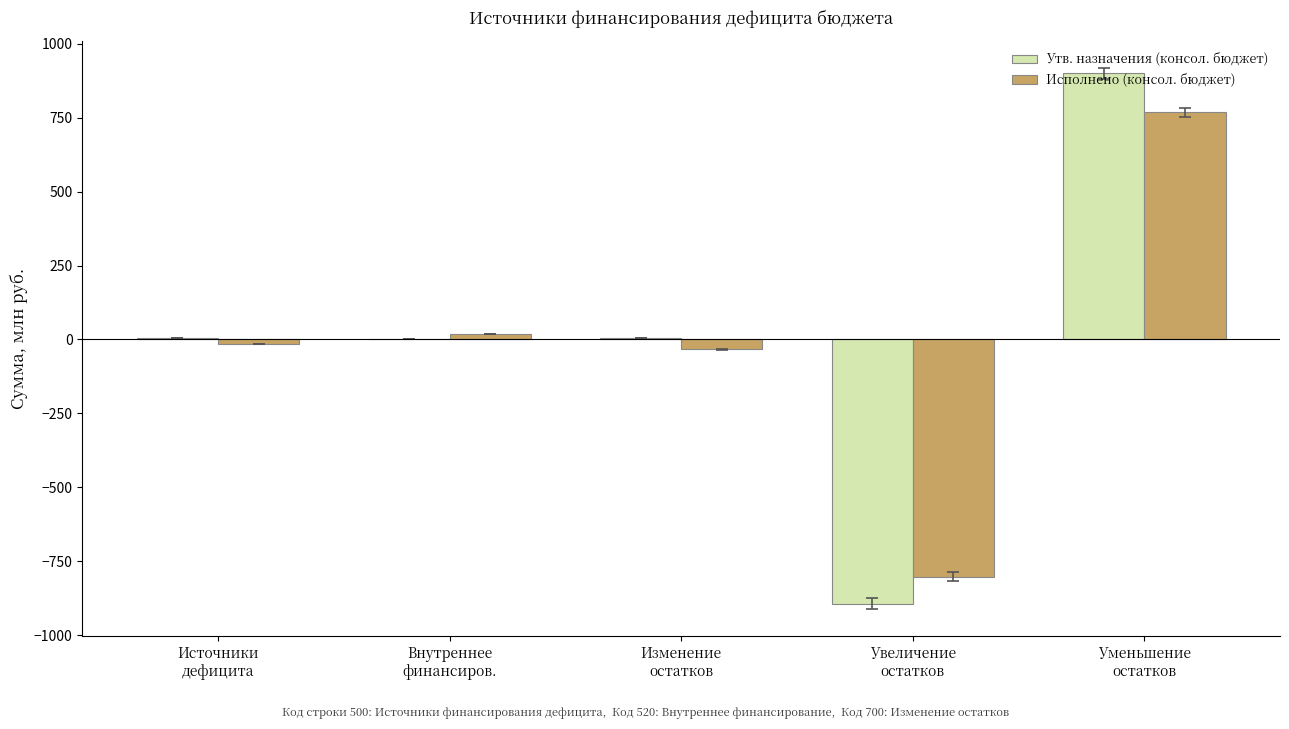

What is the maximum value for Исполнено (консол. бюджет)?

768.7